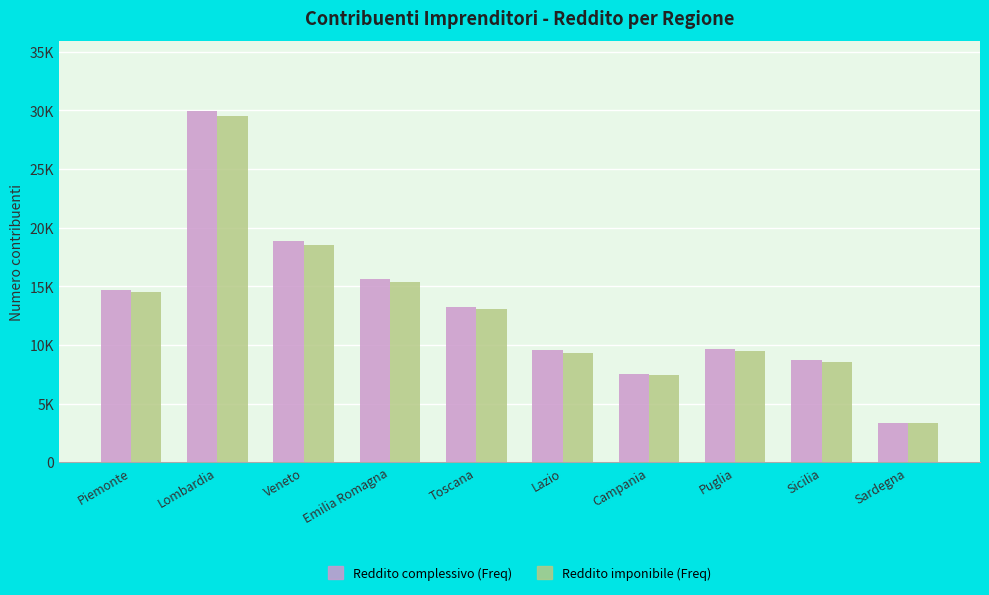

Which label corresponds to the largest value in the chart?

Lombardia